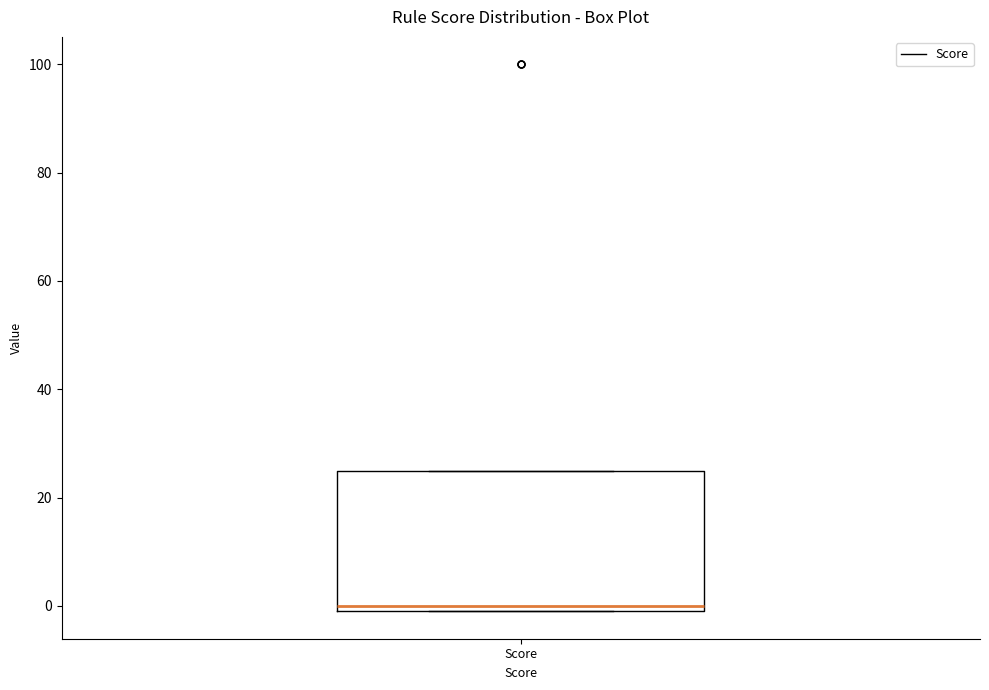

Read this box plot against the y-axis: the position of the median line, the range covered by the box, and the ends of both whiskers. The values are not printed on the chart, so give them approximately, as read against the axis.

median 0 (just above the box's lower edge), box 0 to 26, whiskers 0 to 26